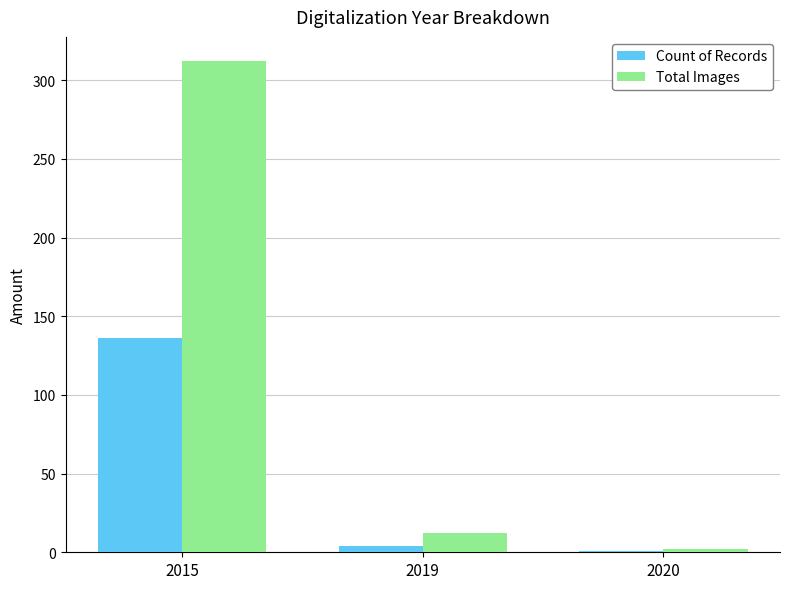

What is the average value of the Total Images series?

109